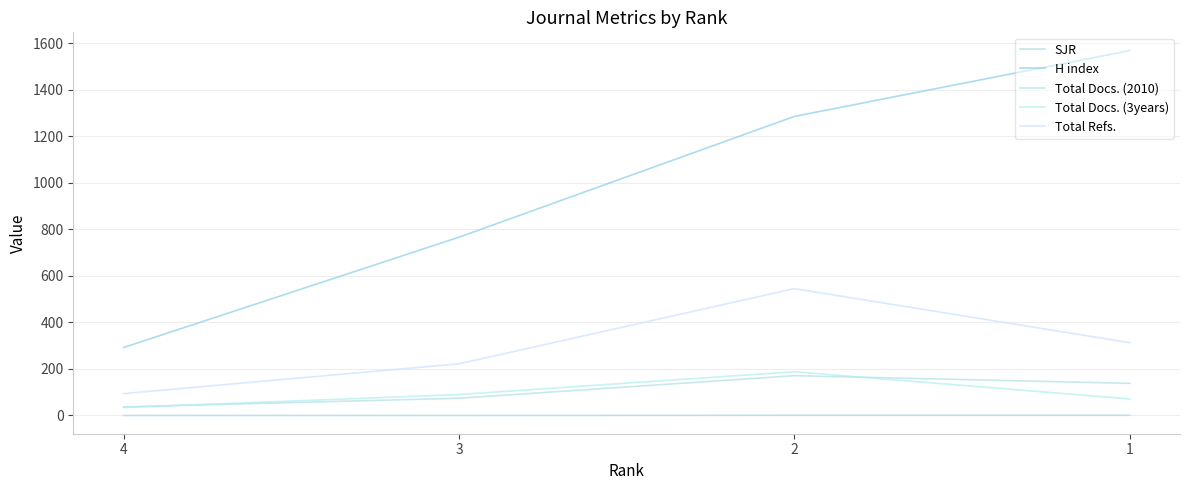

True or false: SJR and H index cross at least once.

False